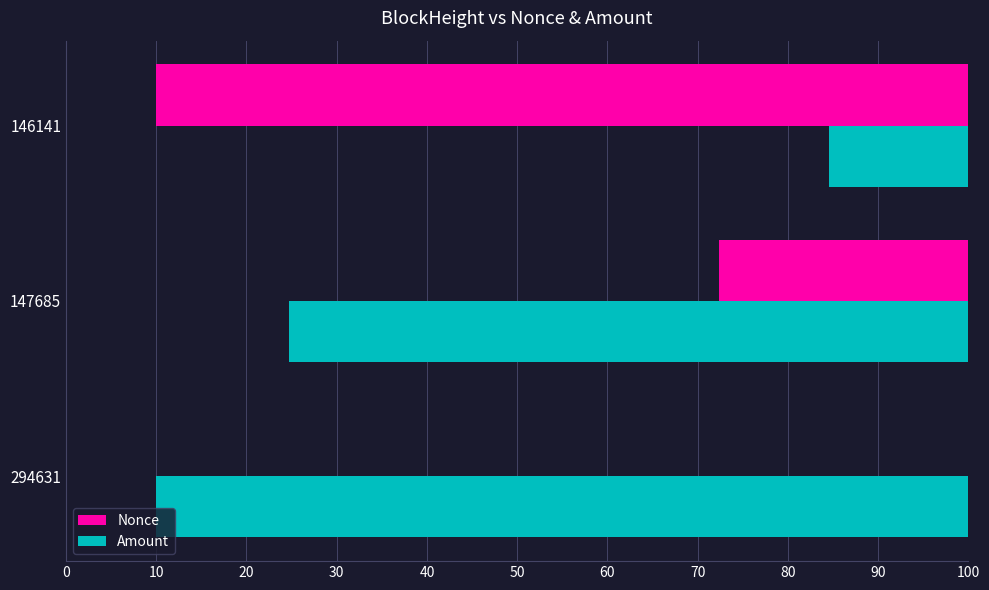

What are all the series names shown in the legend?

Nonce, Amount